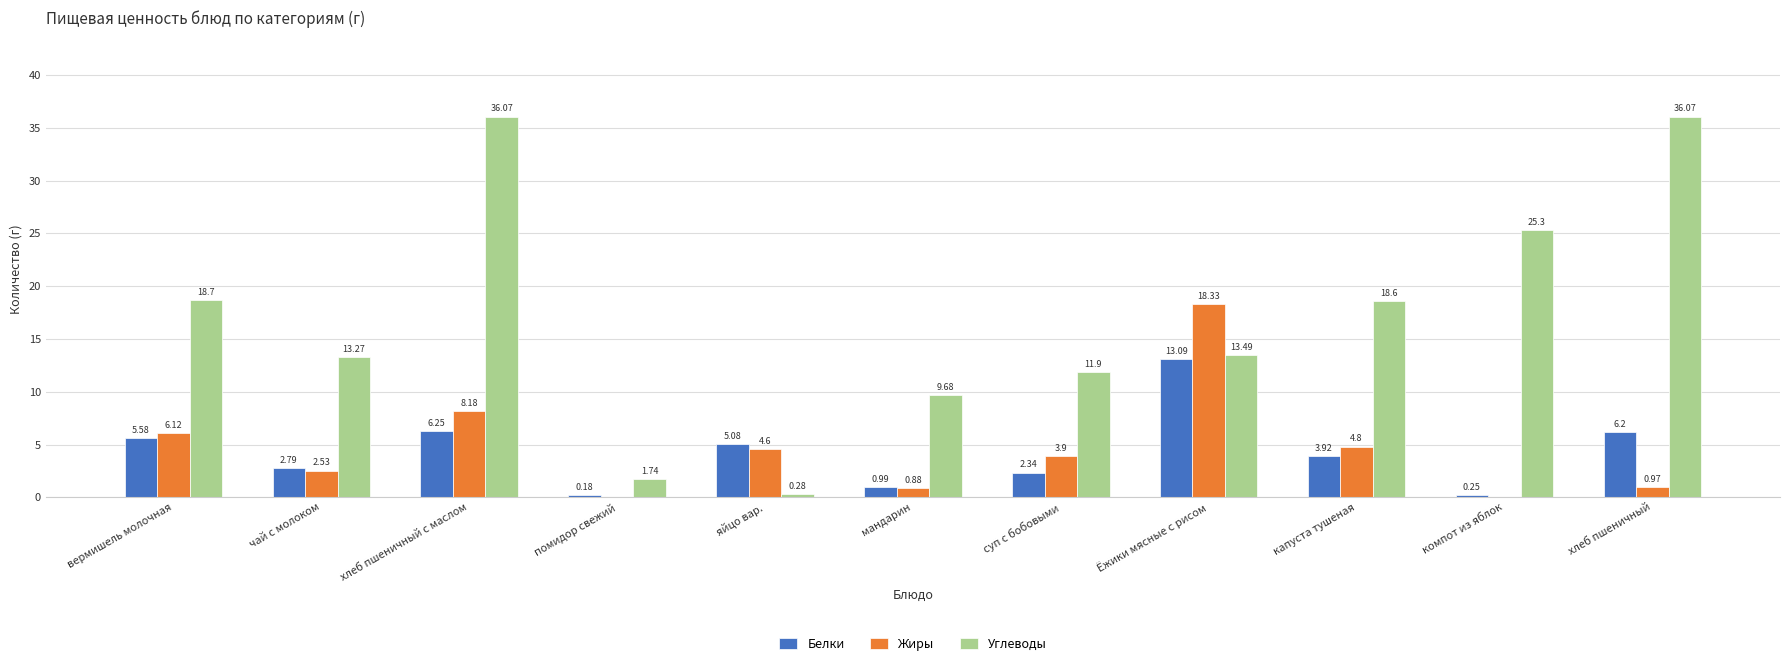

What is the sum of all Жиры values?

50.3